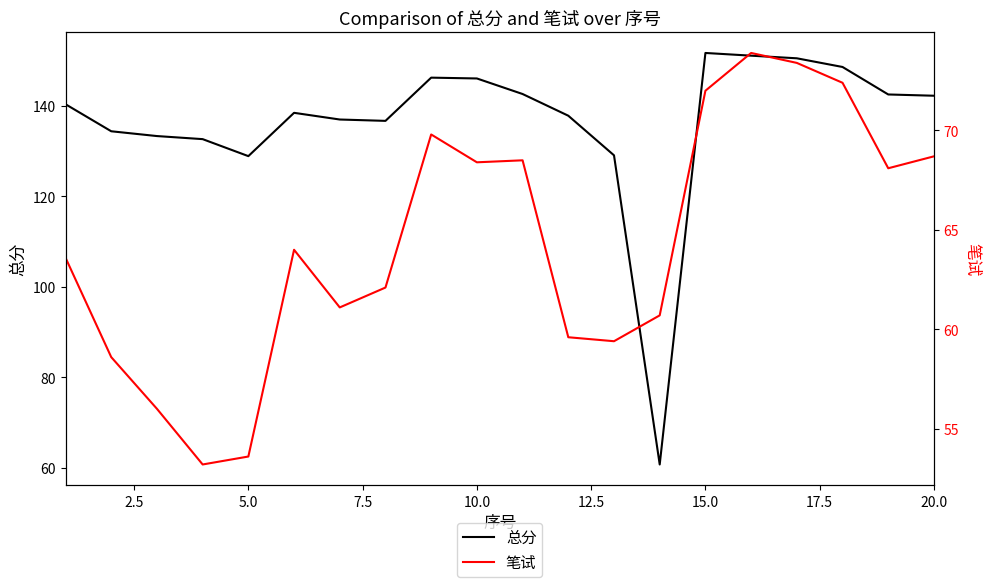

At how many categories does at least one series exceed 143?

6